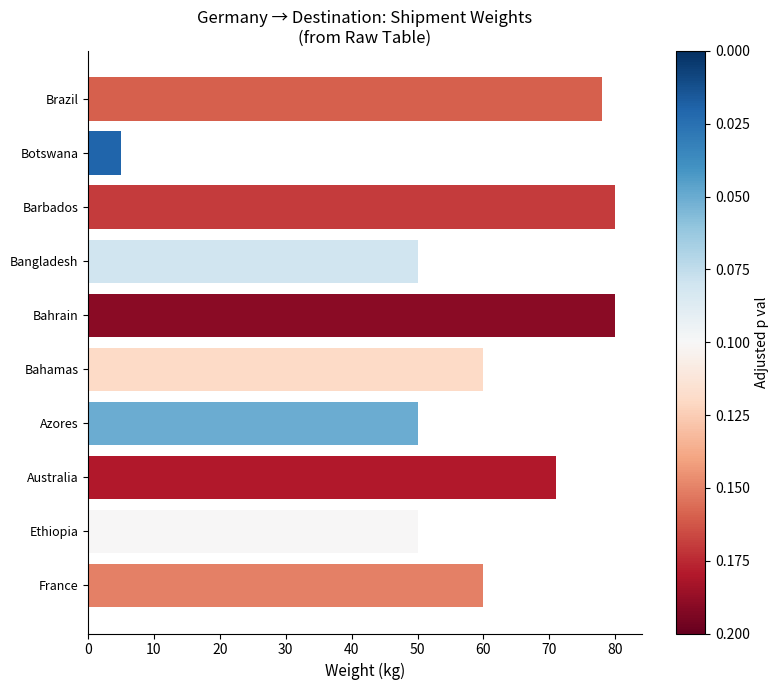

What value does the data have at Bahrain?

80